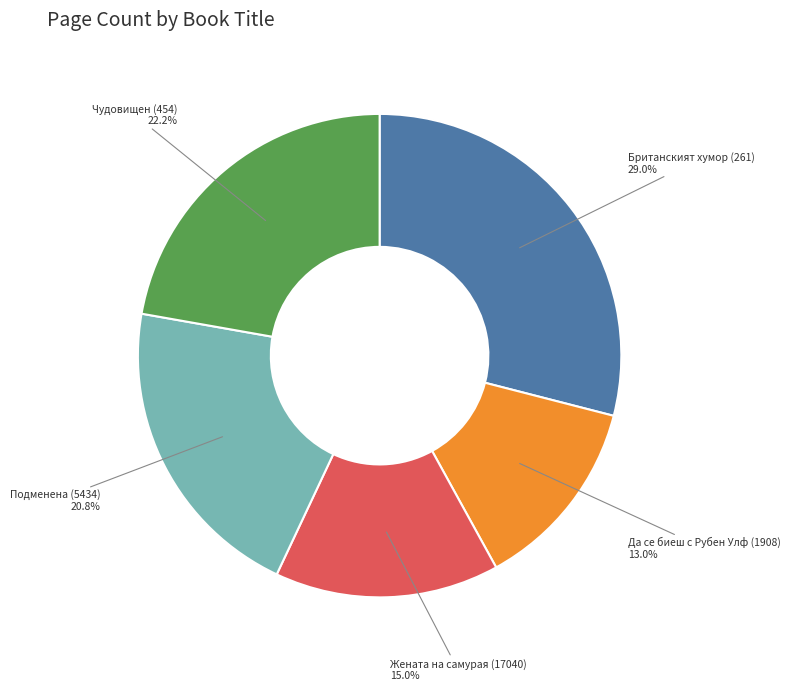

What is the largest slice in the pie chart?

Британският хумор (261)